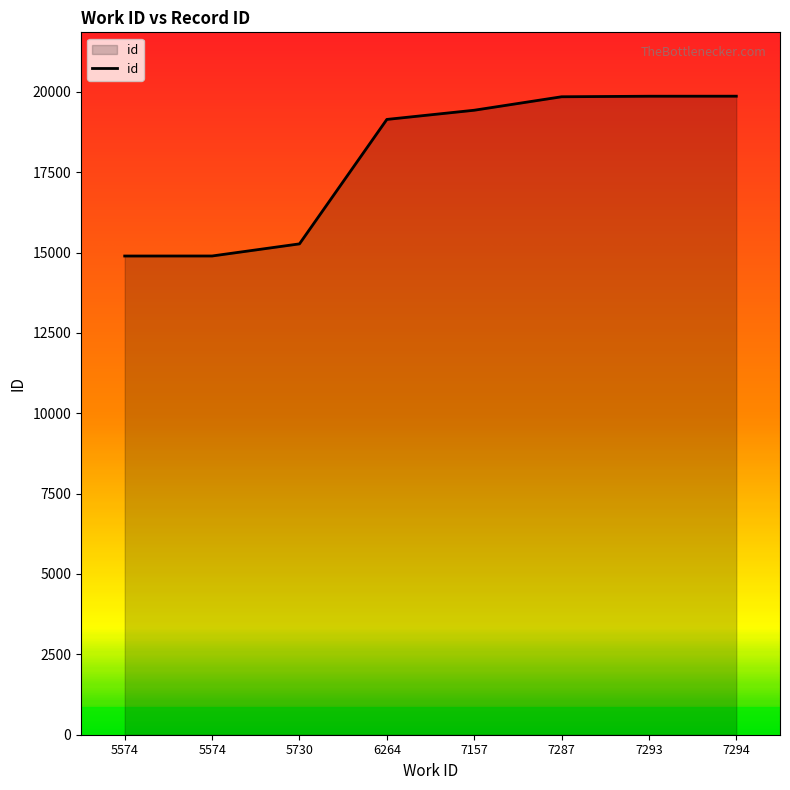

List the labels in order of value, largest first.

7294, 7293, 7287, 7157, 6264, 5730, 5574, 5574